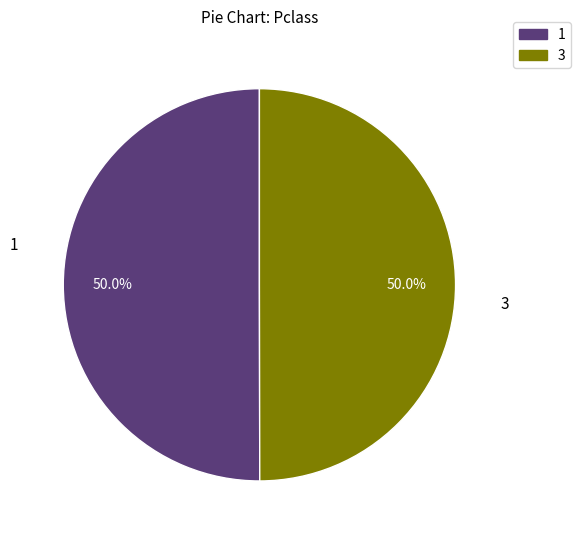

How many segments does this pie chart have?

2